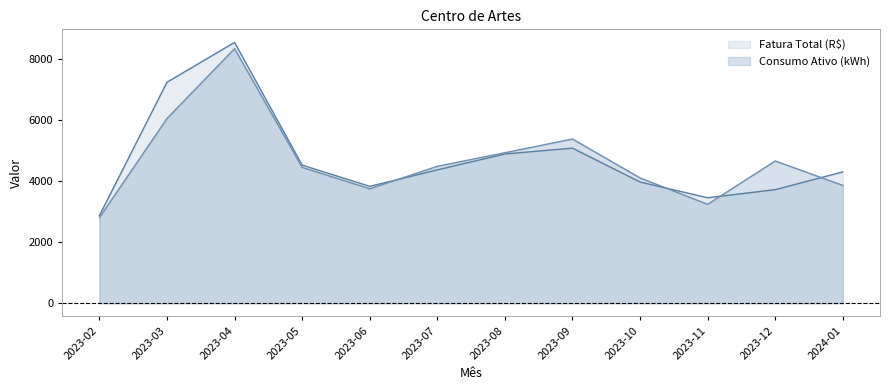

Between 2023-05 and 2024-01, which series saw the biggest shift?

Consumo Ativo (kWh)